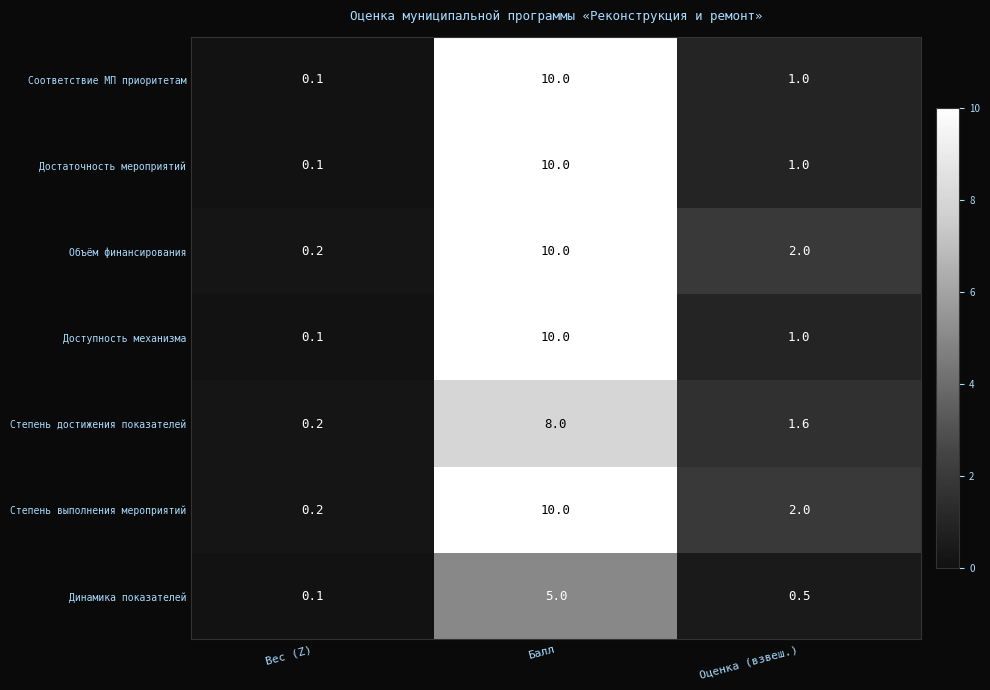

At which category does the chart reach its minimum across all series?

Вес (Z)